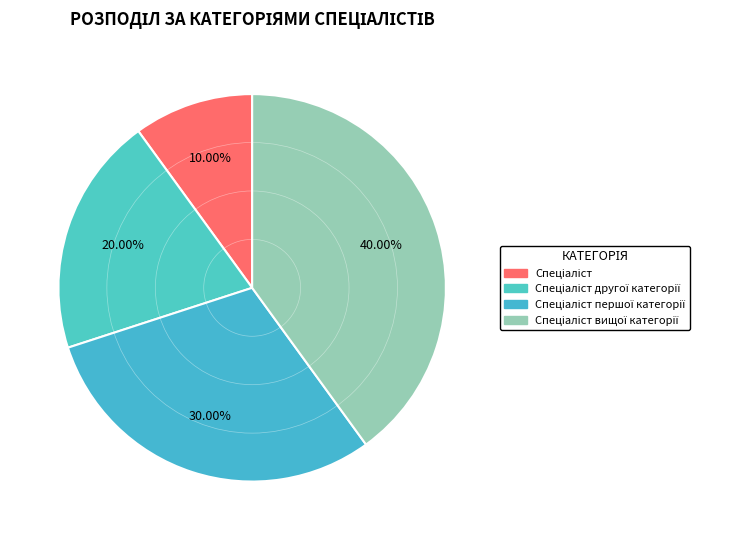

How many slices are in this pie chart?

4